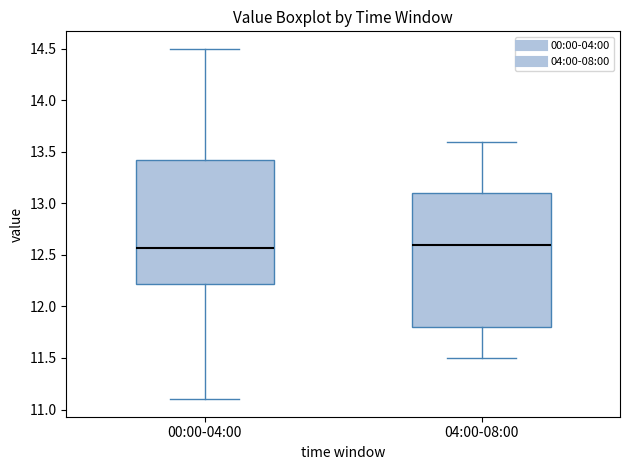

Comparing the boxes themselves (not the whiskers), which one is the tallest?

04:00-08:00